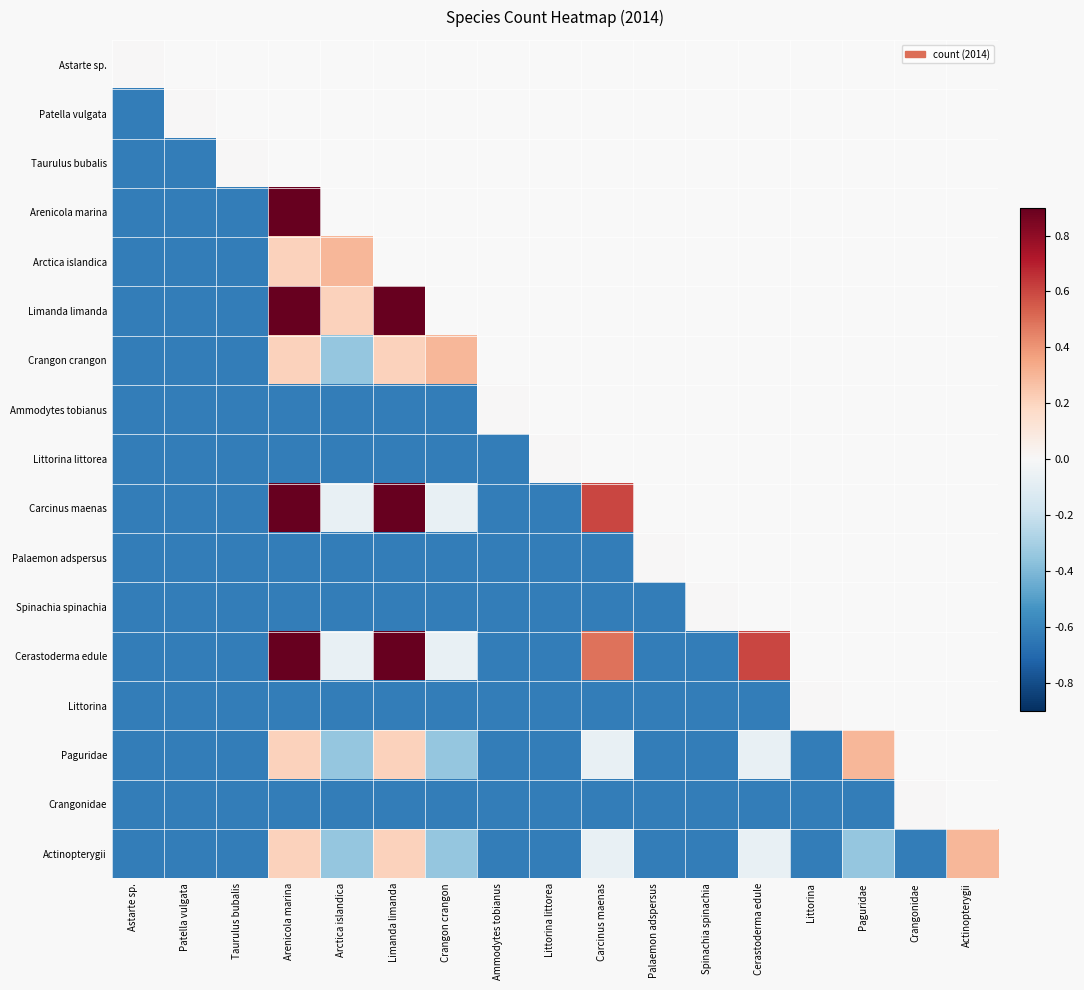

What is the sum of the Spinachia spinachia values at Astarte sp. and Crangon crangon?

-1.2